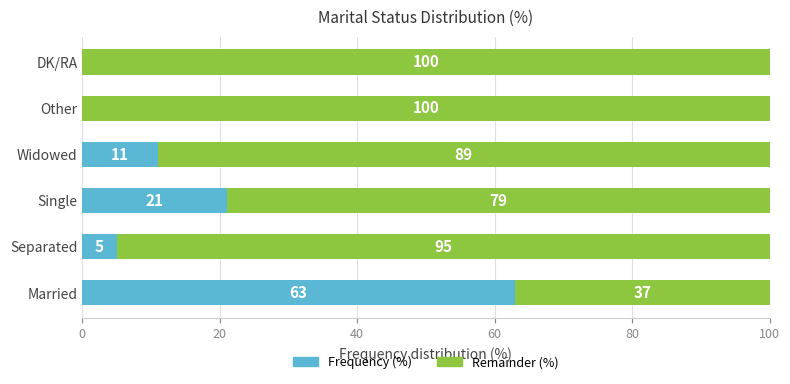

What are all the series names shown in the legend?

Frequency (%), Remainder (%)